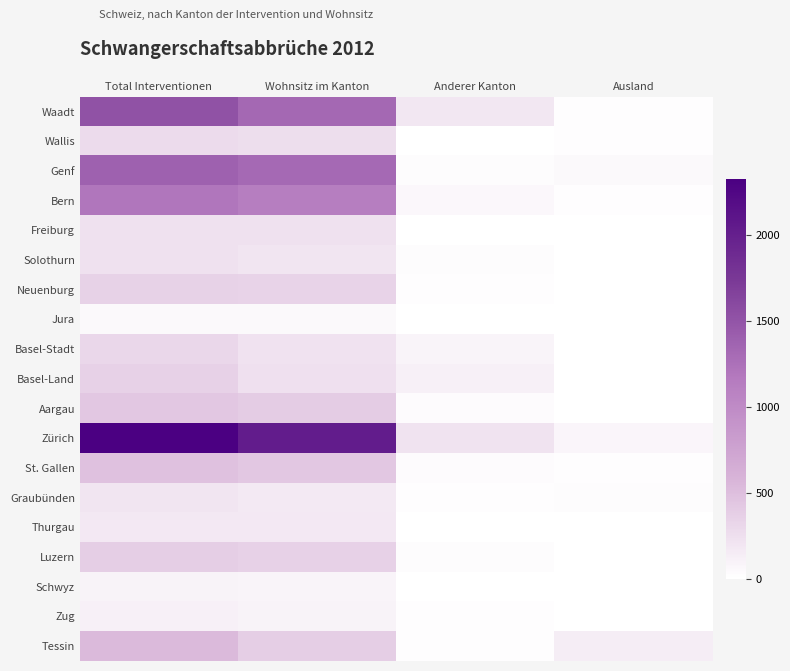

Reading left to right, list all the values displayed in this chart.

Waadt: Total Interventionen=1519	Wohnsitz im Kanton=1320	Anderer Kanton=184	Ausland=15
Wallis: Total Interventionen=275	Wohnsitz im Kanton=262	Anderer Kanton=3	Ausland=10
Genf: Total Interventionen=1389	Wohnsitz im Kanton=1315	Anderer Kanton=20	Ausland=54
Bern: Total Interventionen=1205	Wohnsitz im Kanton=1136	Anderer Kanton=55	Ausland=14
Freiburg: Total Interventionen=236	Wohnsitz im Kanton=229	Anderer Kanton=7	Ausland=0
Solothurn: Total Interventionen=233	Wohnsitz im Kanton=207	Anderer Kanton=21	Ausland=5
Neuenburg: Total Interventionen=354	Wohnsitz im Kanton=342	Anderer Kanton=12	Ausland=0
Jura: Total Interventionen=52	Wohnsitz im Kanton=48	Anderer Kanton=4	Ausland=0
Basel-Stadt: Total Interventionen=314	Wohnsitz im Kanton=219	Anderer Kanton=89	Ausland=6
Basel-Land: Total Interventionen=357	Wohnsitz im Kanton=243	Anderer Kanton=110	Ausland=4
Aargau: Total Interventionen=430	Wohnsitz im Kanton=395	Anderer Kanton=30	Ausland=5
Zürich: Total Interventionen=2328	Wohnsitz im Kanton=2029	Anderer Kanton=218	Ausland=81
St. Gallen: Total Interventionen=473	Wohnsitz im Kanton=430	Anderer Kanton=30	Ausland=13
Graubünden: Total Interventionen=209	Wohnsitz im Kanton=171	Anderer Kanton=16	Ausland=22
Thurgau: Total Interventionen=179	Wohnsitz im Kanton=174	Anderer Kanton=5	Ausland=0
Luzern: Total Interventionen=381	Wohnsitz im Kanton=357	Anderer Kanton=19	Ausland=5
Schwyz: Total Interventionen=95	Wohnsitz im Kanton=88	Anderer Kanton=6	Ausland=1
Zug: Total Interventionen=110	Wohnsitz im Kanton=92	Anderer Kanton=18	Ausland=0
Tessin: Total Interventionen=530	Wohnsitz im Kanton=380	Anderer Kanton=13	Ausland=137